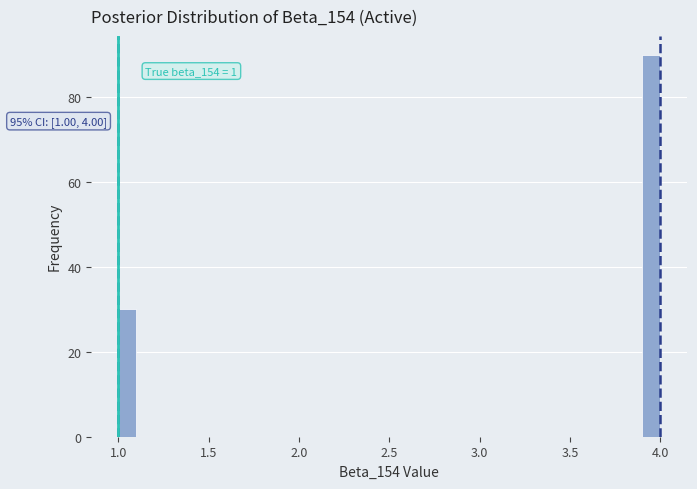

Read against the x-axis, roughly where is the centre of the tallest bar?

3.95